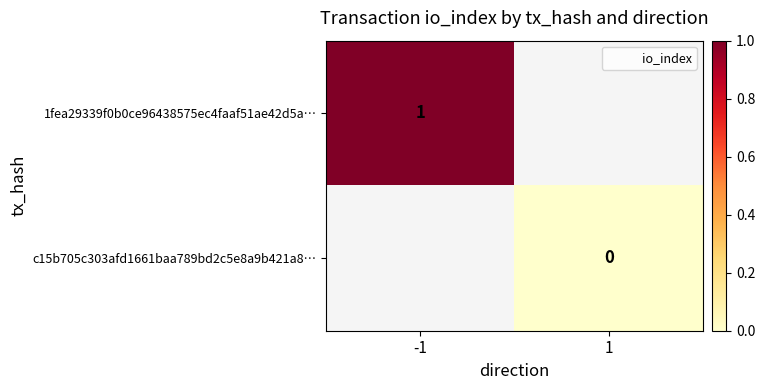

What is the maximum value shown in the chart?

1.0